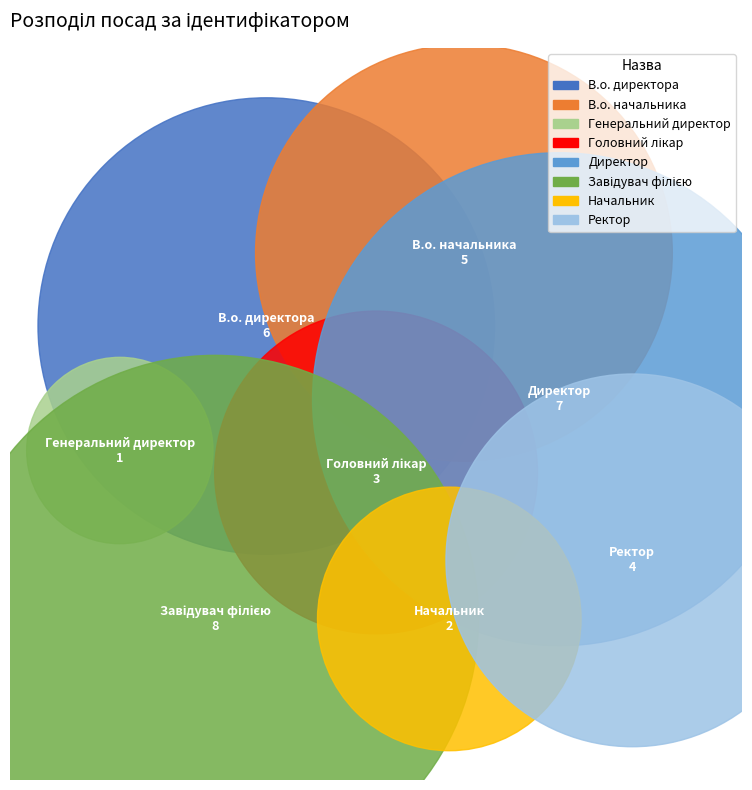

True or false: Головний лікар accounts for 15% of the total.

False